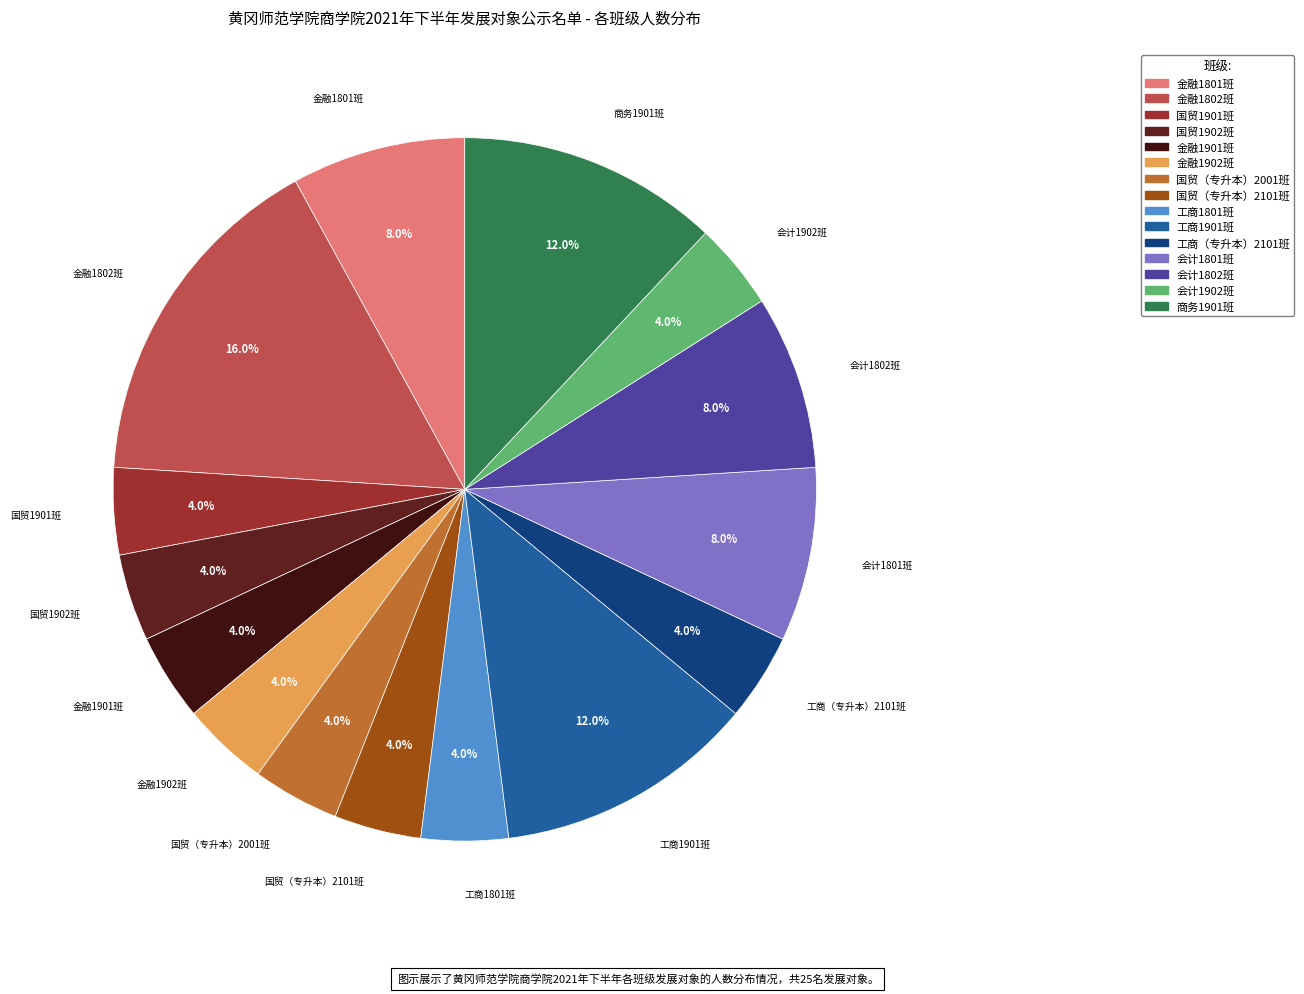

Does 国贸（专升本）2001班 account for over 50% of the chart?

No